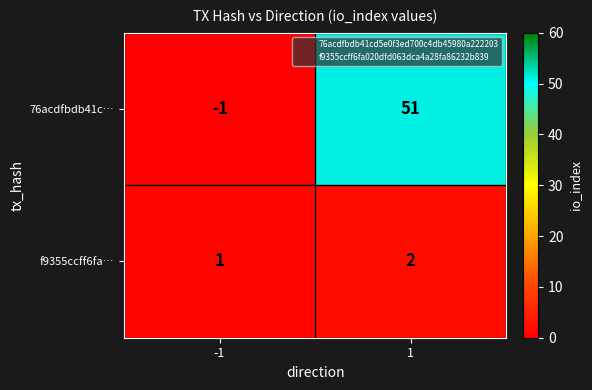

Which series has the largest range (max minus min)?

76acdfbdb41c…